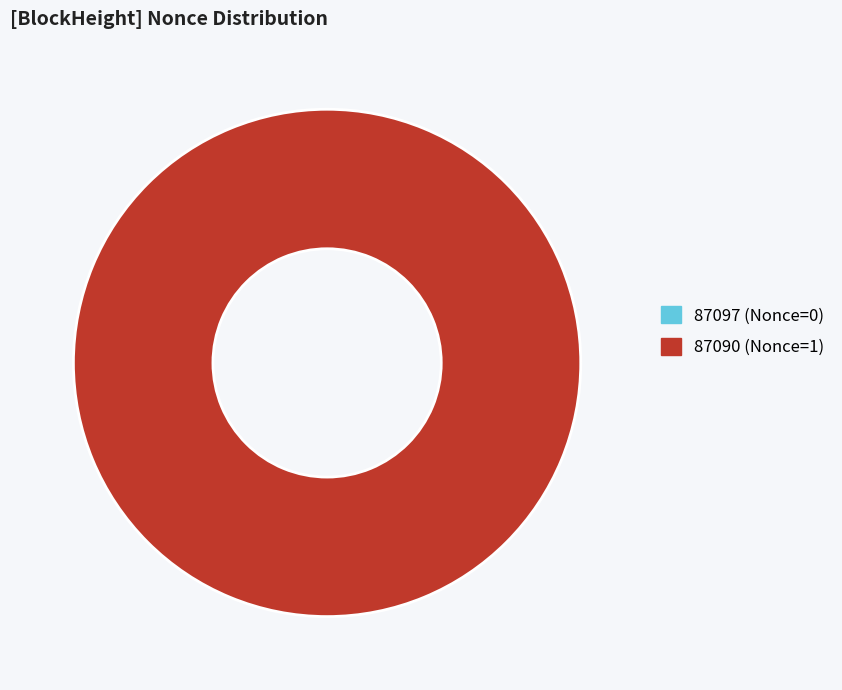

To the nearest percent, what portion does 87090 represent?

100%